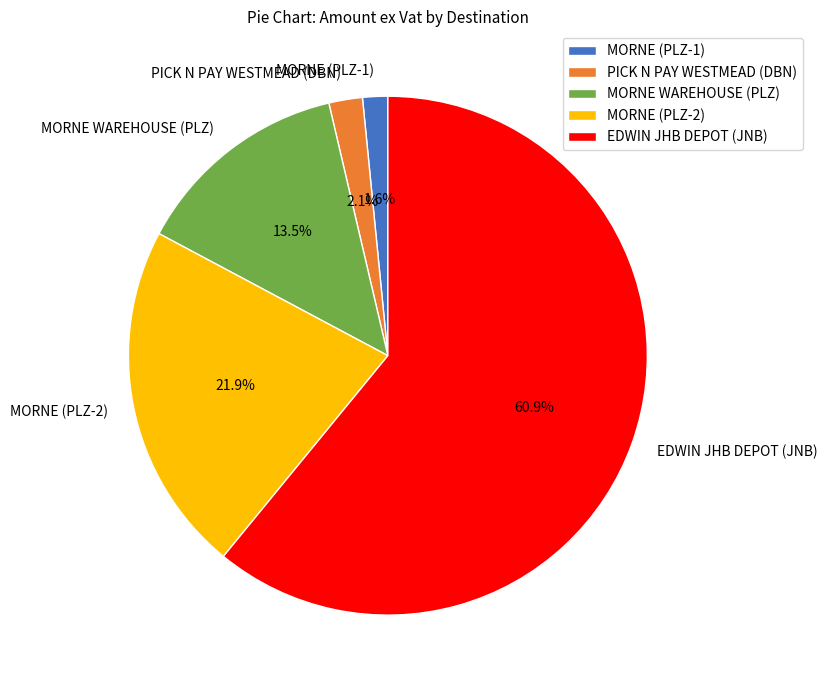

Rank the categories by value from lowest to highest.

MORNE (PLZ-1), PICK N PAY WESTMEAD (DBN), MORNE WAREHOUSE (PLZ), MORNE (PLZ-2), EDWIN JHB DEPOT (JNB)